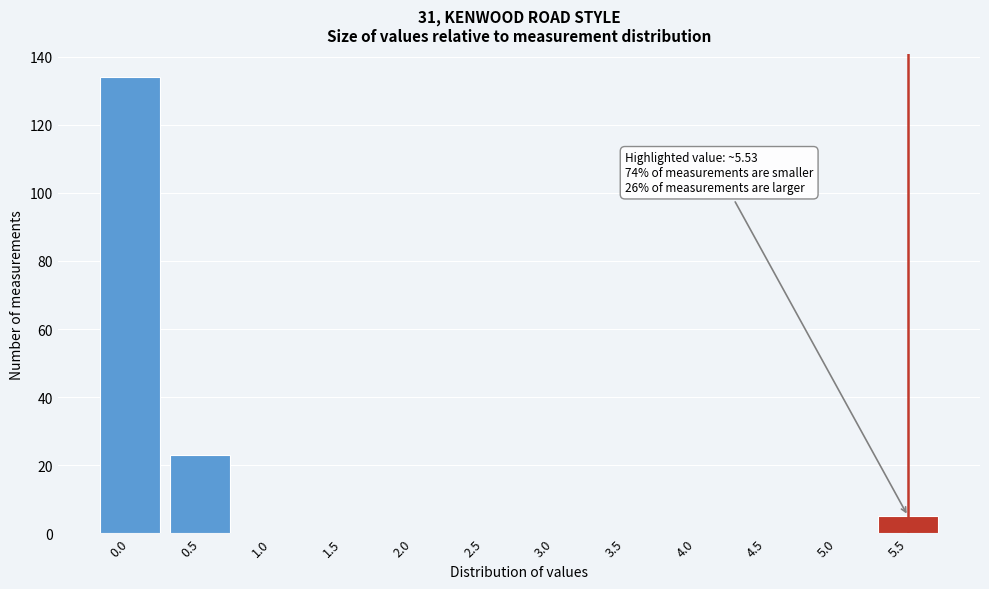

Reading left to right, list all the values displayed in this chart.

0.0=134	0.5=23	1.0=0	1.5=0	2.0=0	2.5=0	3.0=0	3.5=0	4.0=0	4.5=0	5.0=0	5.5=5